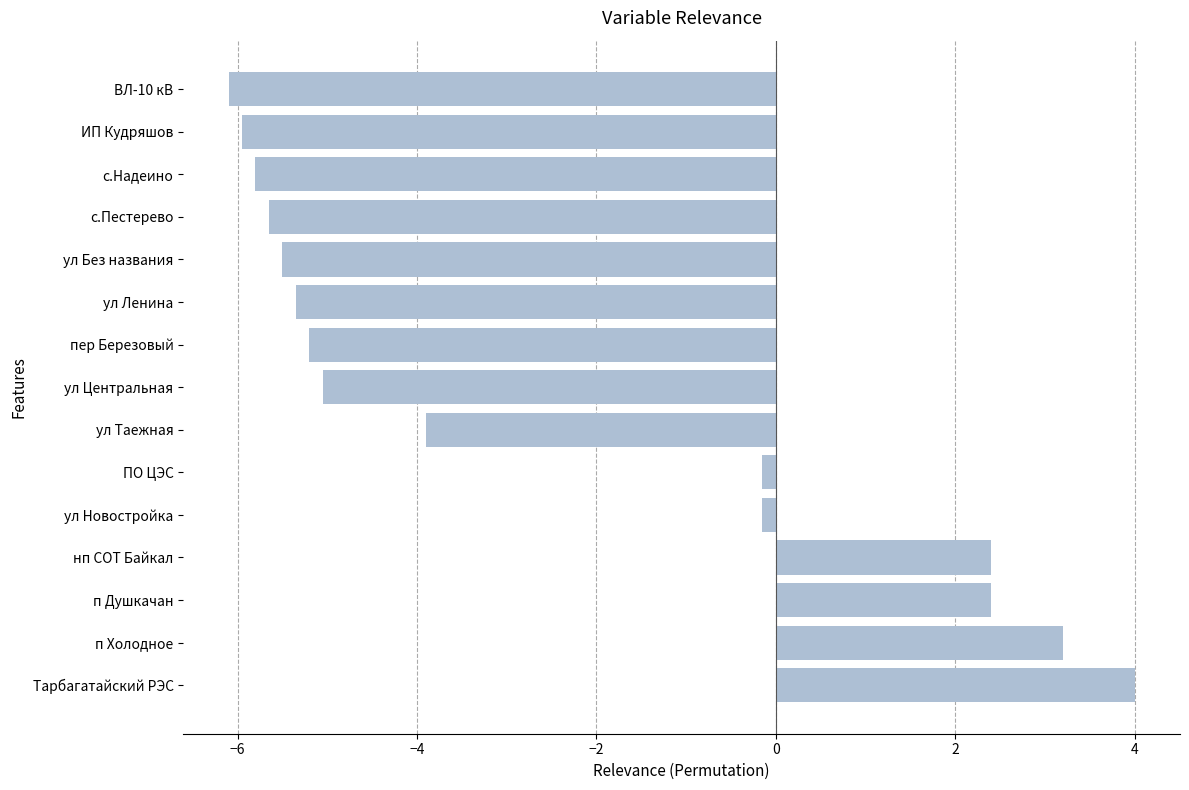

What is the difference between the maximum and minimum values?

10.1